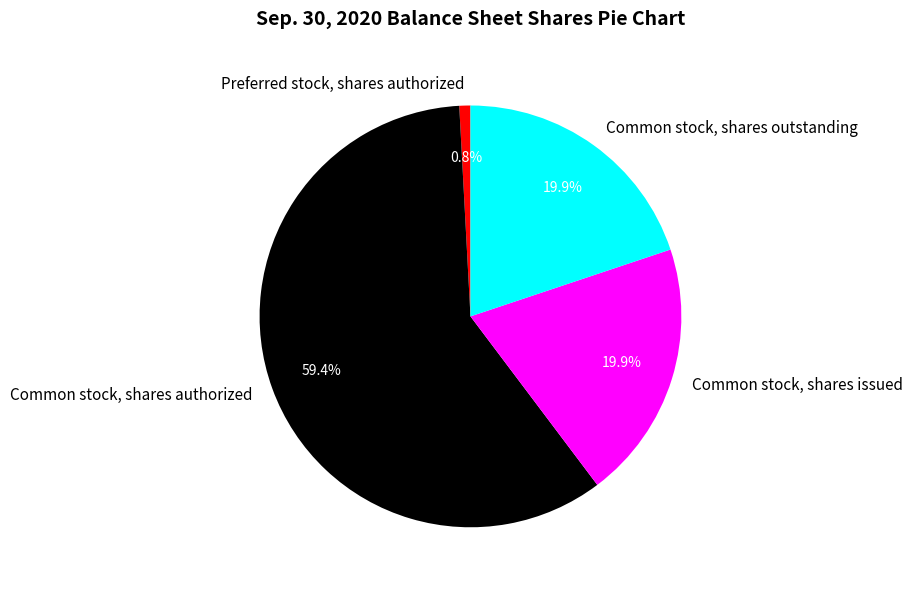

What percentage is NOT represented by Common stock, shares authorized?

40.6%